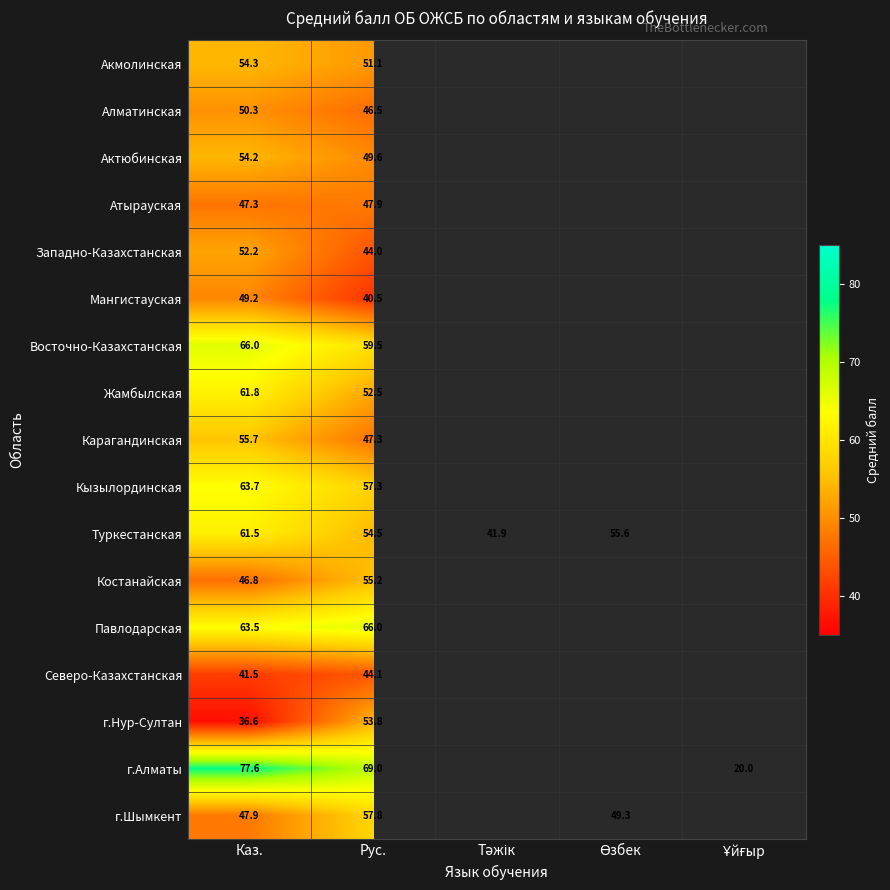

What is the difference between the highest and lowest values at Рус.?

28.5